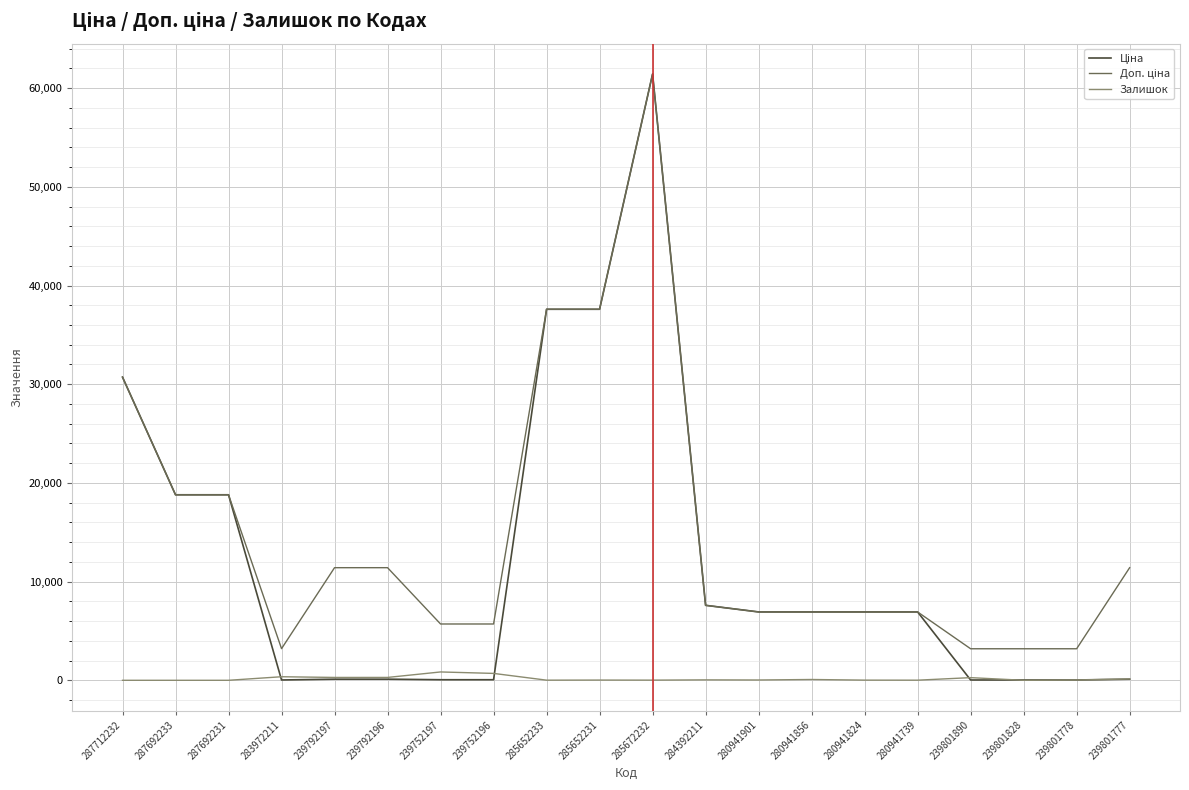

At which category is the sum across all series the highest?

285672232